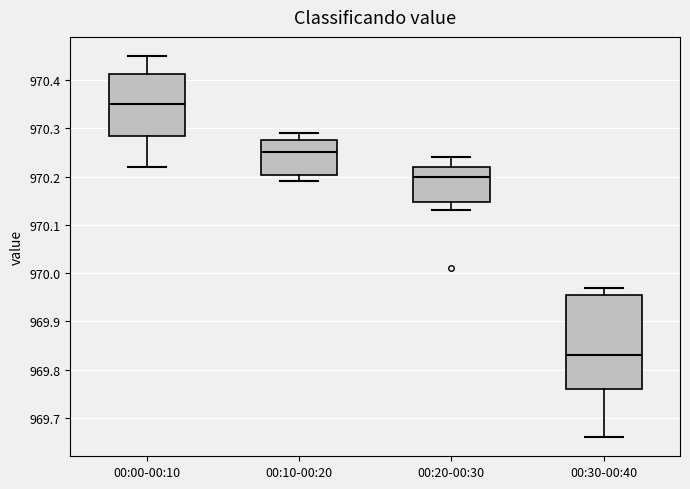

Reading left to right, read every box against the y-axis: the position of its median line, the range the box covers, and the ends of its whiskers. The values are not printed on the chart, so give them approximately, as read against the axis.

00:00-00:10: median 970.35, box 970.29 to 970.41, whiskers 970.22 to 970.45
00:10-00:20: median 970.25, box 970.20 to 970.28, whiskers 970.19 to 970.29
00:20-00:30: median 970.20, box 970.15 to 970.22, whiskers 970.13 to 970.24
00:30-00:40: median 969.83, box 969.76 to 969.96, whiskers 969.66 to 969.97